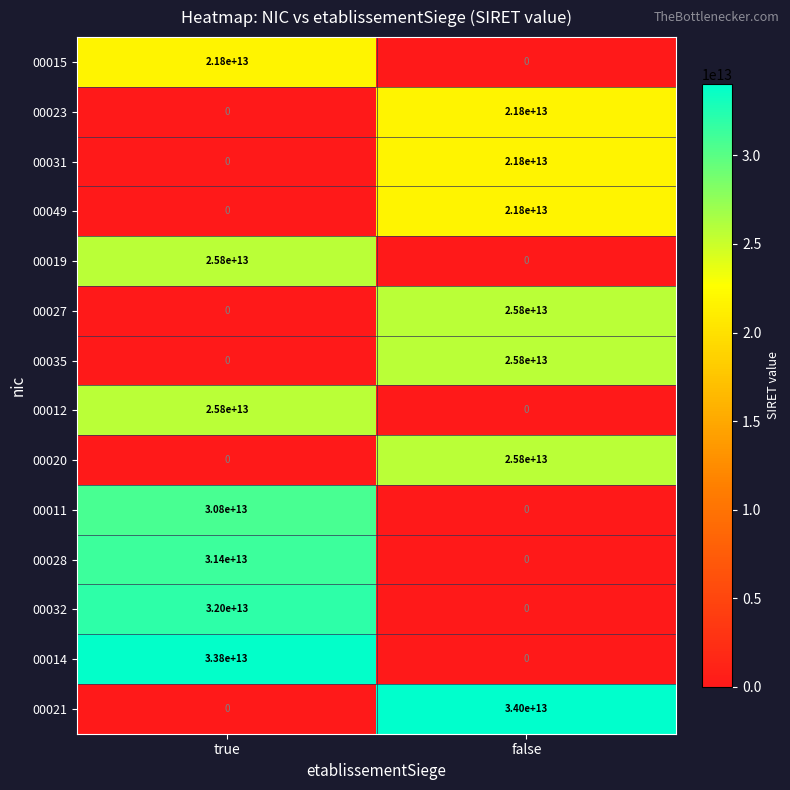

How many data points does each series have?

2